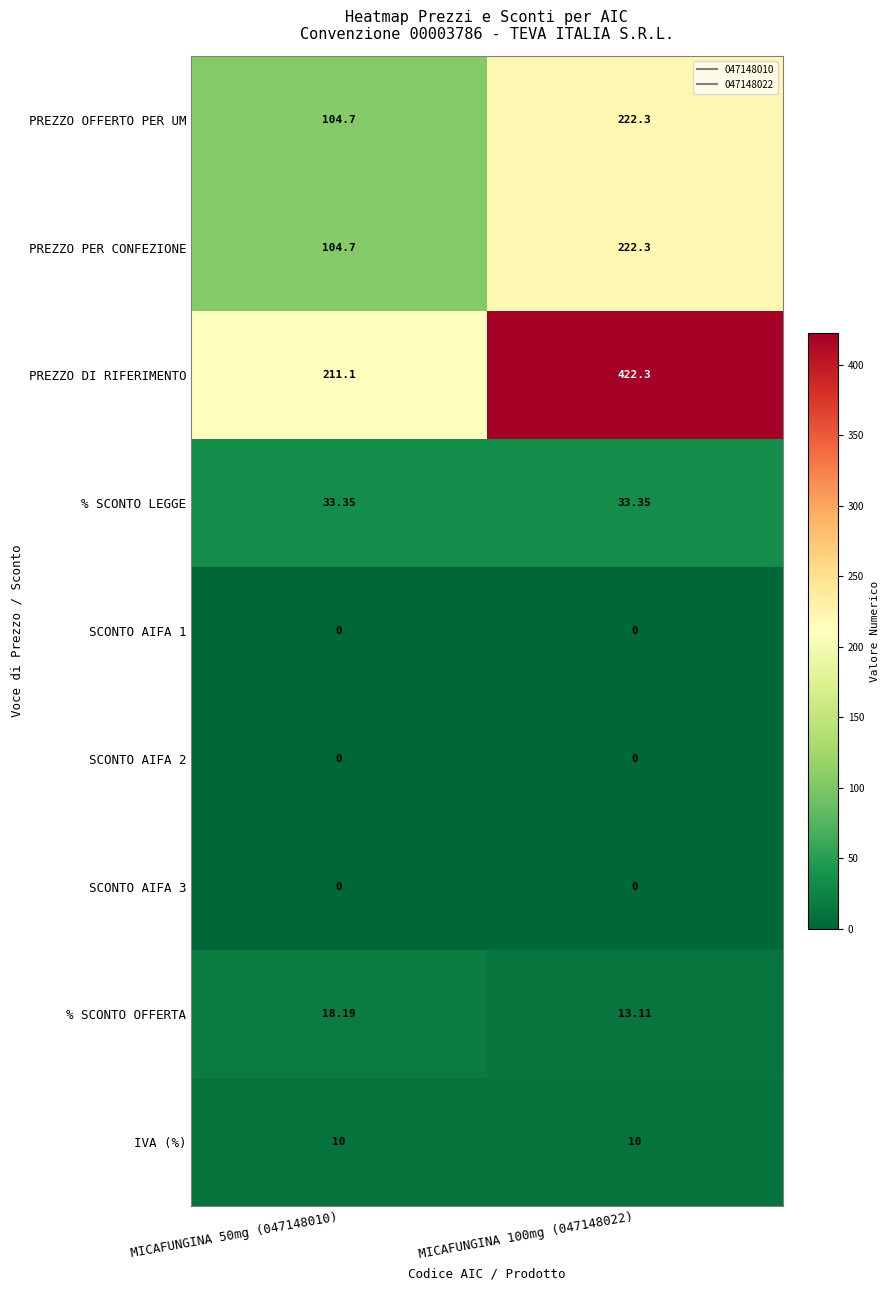

Is the value of SCONTO AIFA 1 at MICAFUNGINA 50mg (047148010) greater than the value of PREZZO DI RIFERIMENTO at MICAFUNGINA 50mg (047148010)?

No